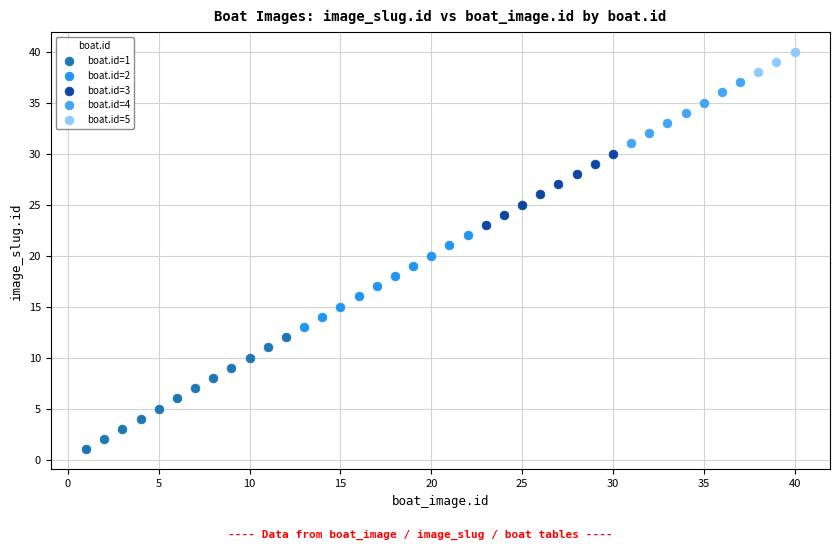

Which series reaches the minimum Y coordinate?

boat.id=1